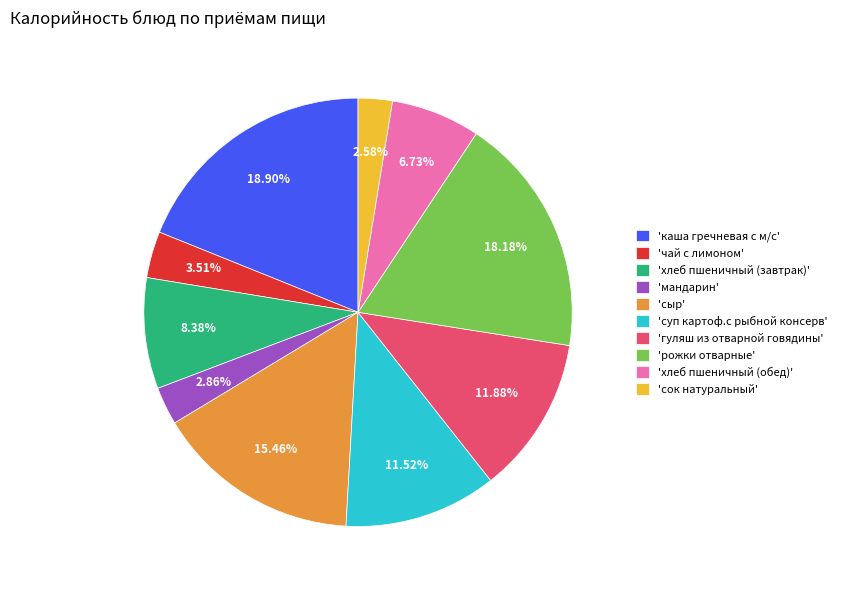

Approximately how many times larger is the value at 'гуляш из отварной говядины' compared to 'суп картоф.с рыбной консерв'?

1.0